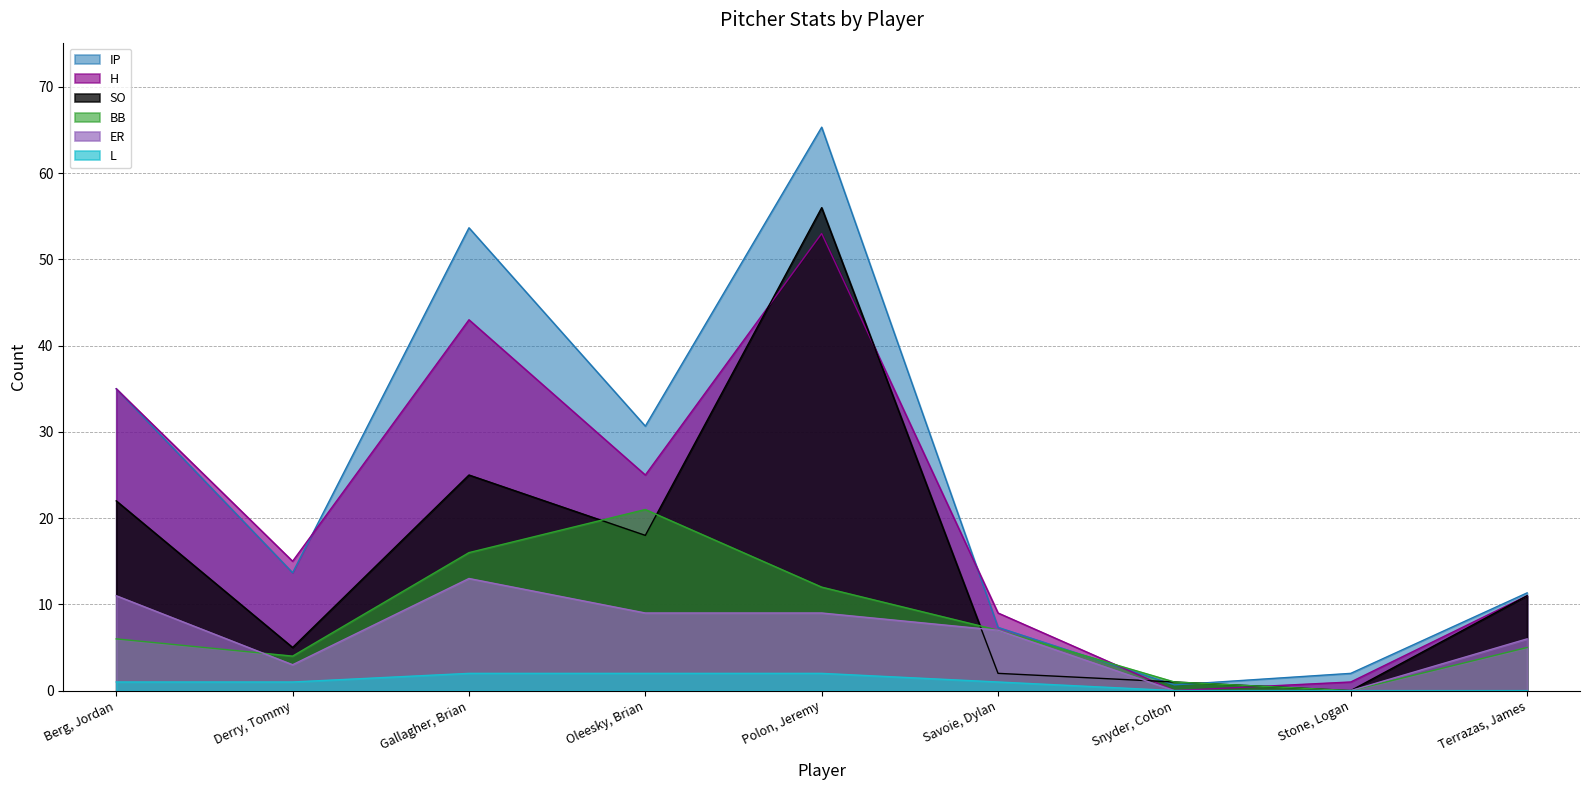

At which category does the chart reach its peak across all series?

Polon, Jeremy